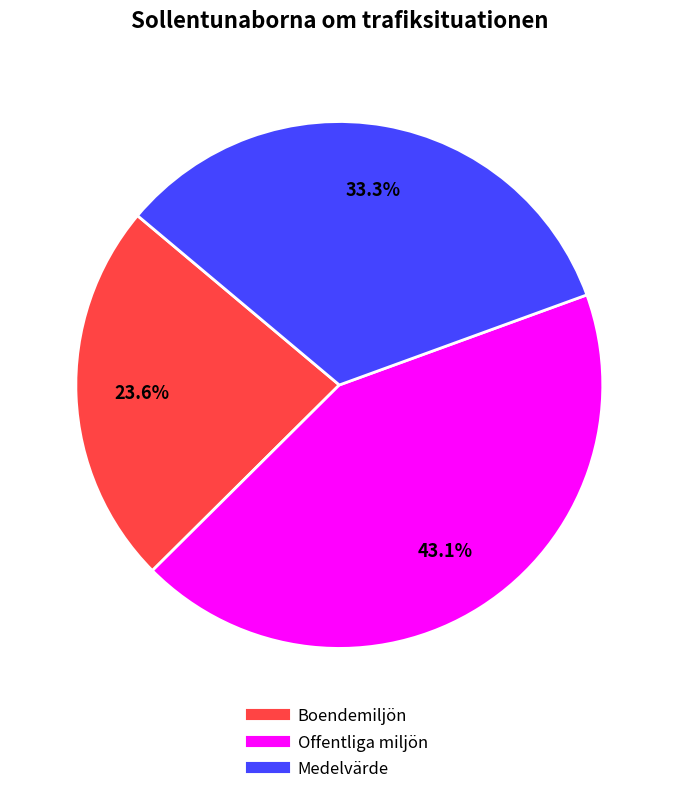

Does any single category account for the majority?

No